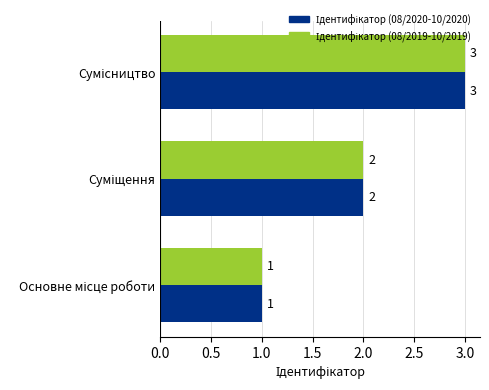

What is the maximum value shown in the chart?

3